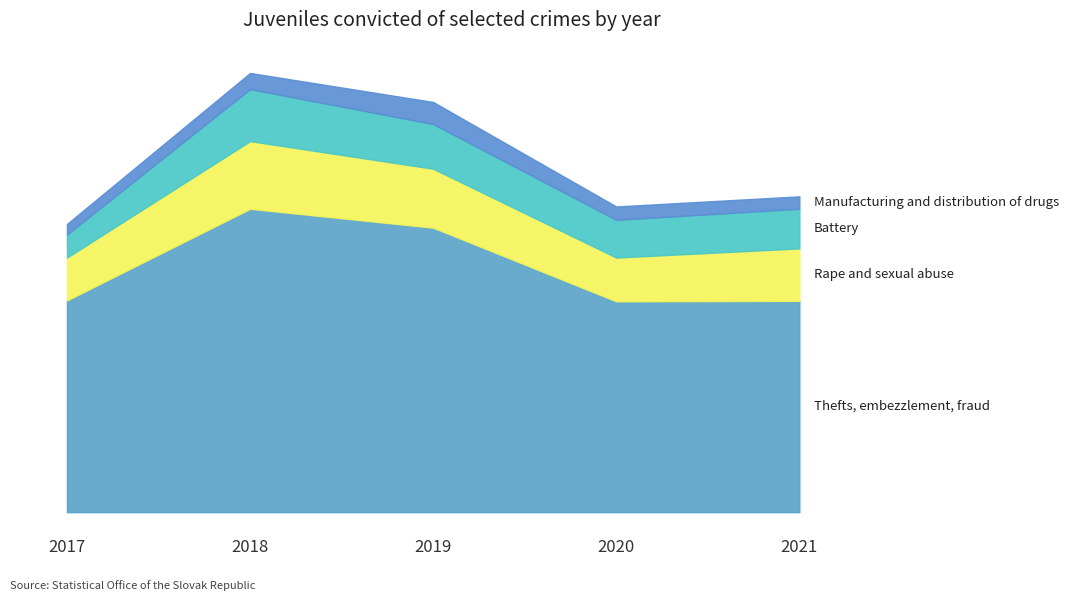

List the labels in order of Rape and sexual abuse value, largest first.

2018, 2019, 2021, 2020, 2017